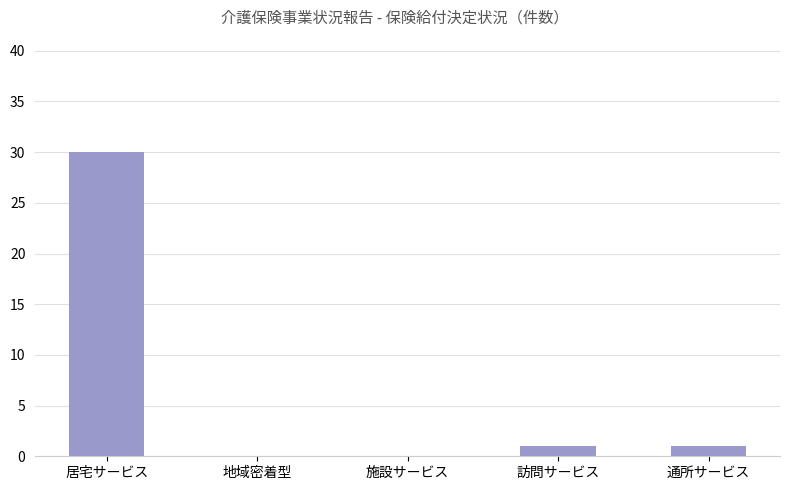

The value at 居宅サービス is 46. True or false?

False